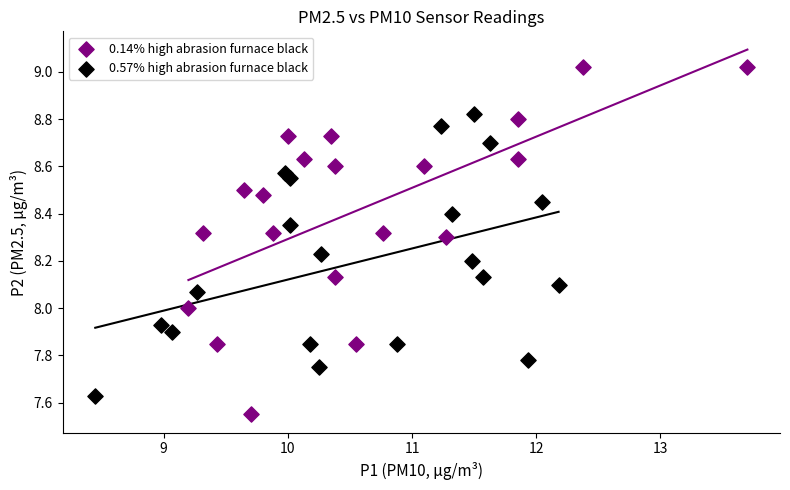

Which series has the largest Y range (max minus min)?

0.14% high abrasion furnace black